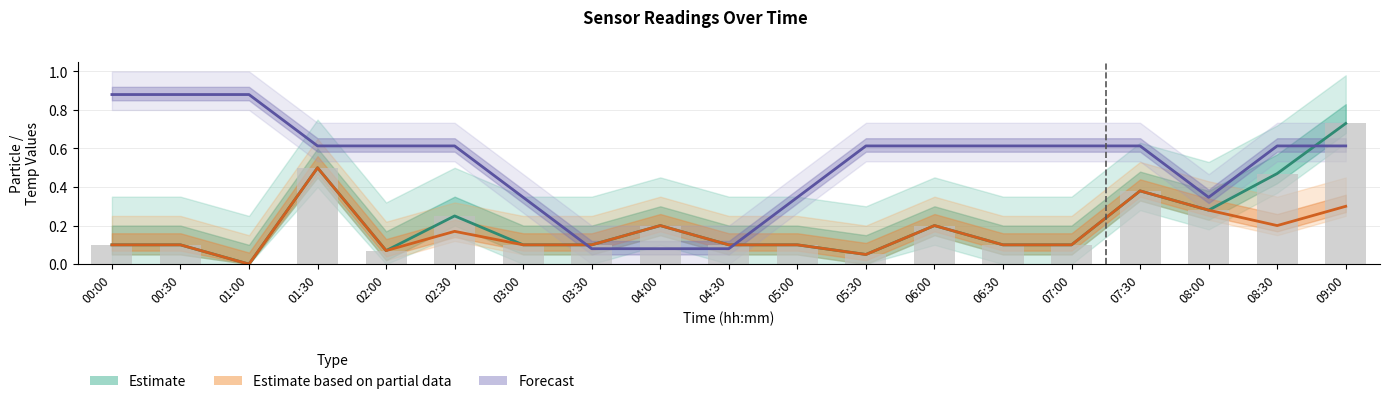

At which category is the sum across all series the highest?

09:00